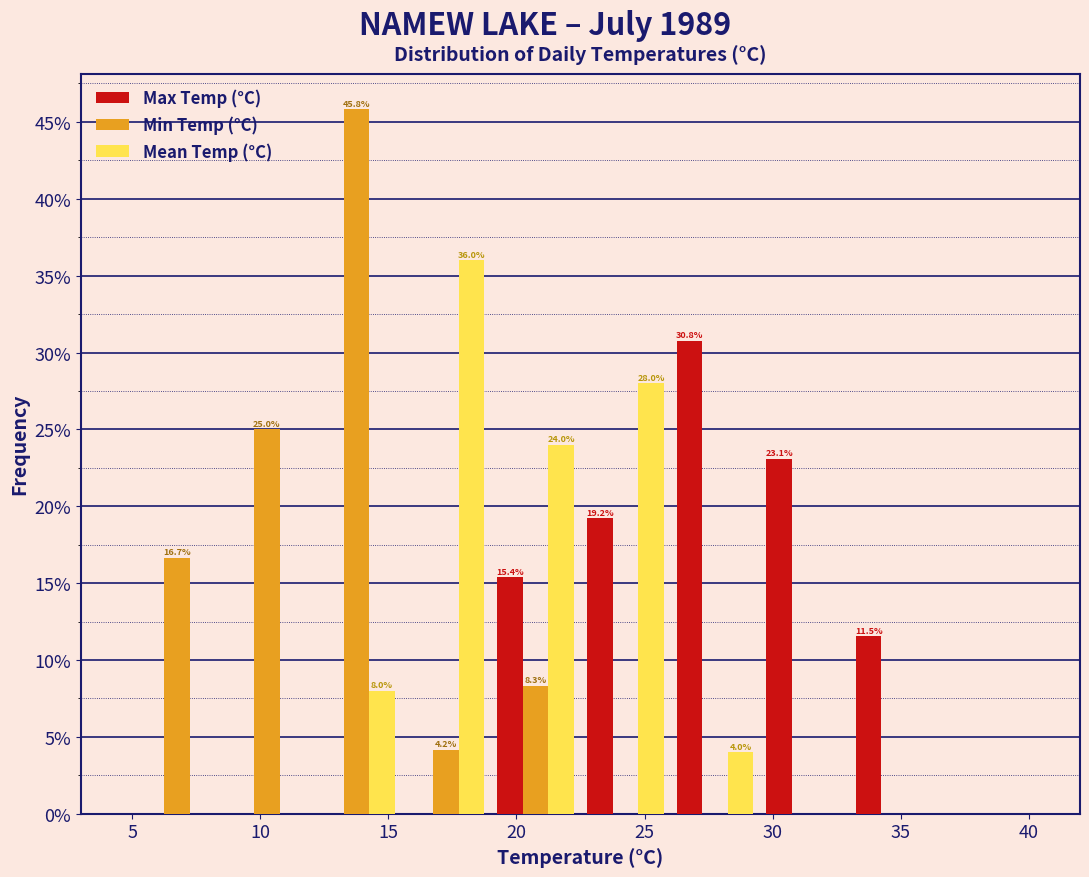

In the Mean Temp (°C) series, which range on the x-axis has the tallest bar?

15.5 to 19.0